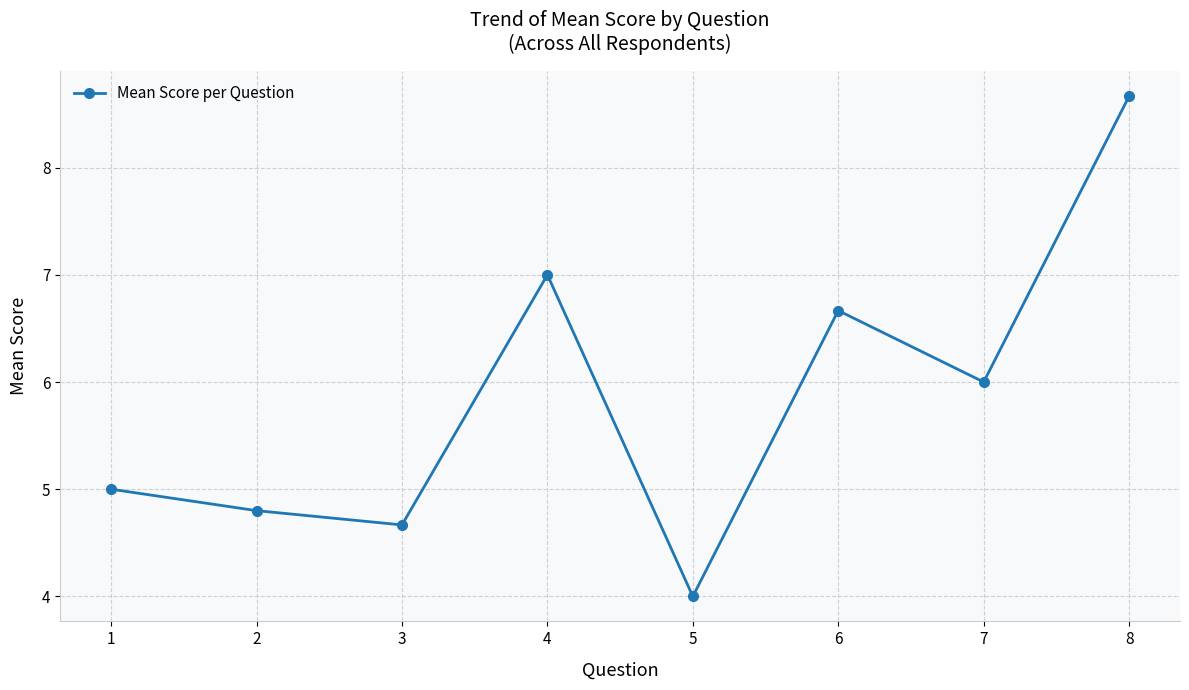

True or false: the data shows 7.0 at 4.

True